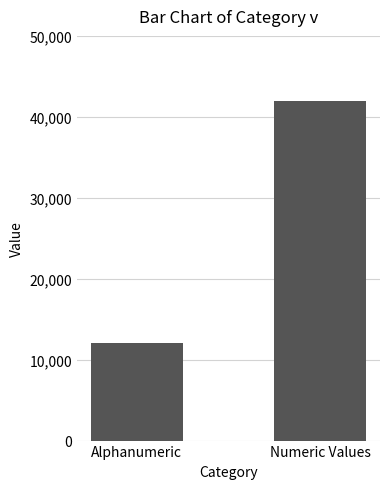

Does the chart contain stacked bars?

No